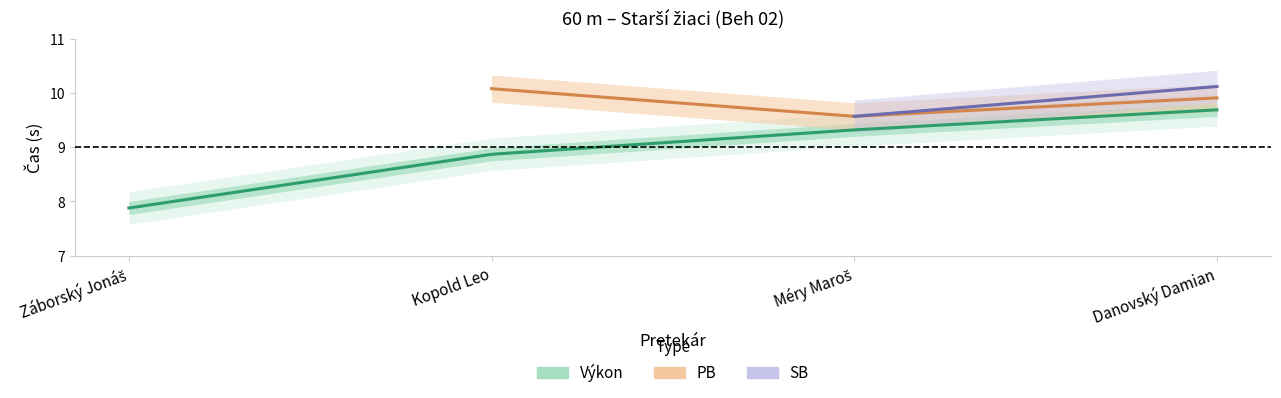

What is the difference between the values at 1 and 2?

1